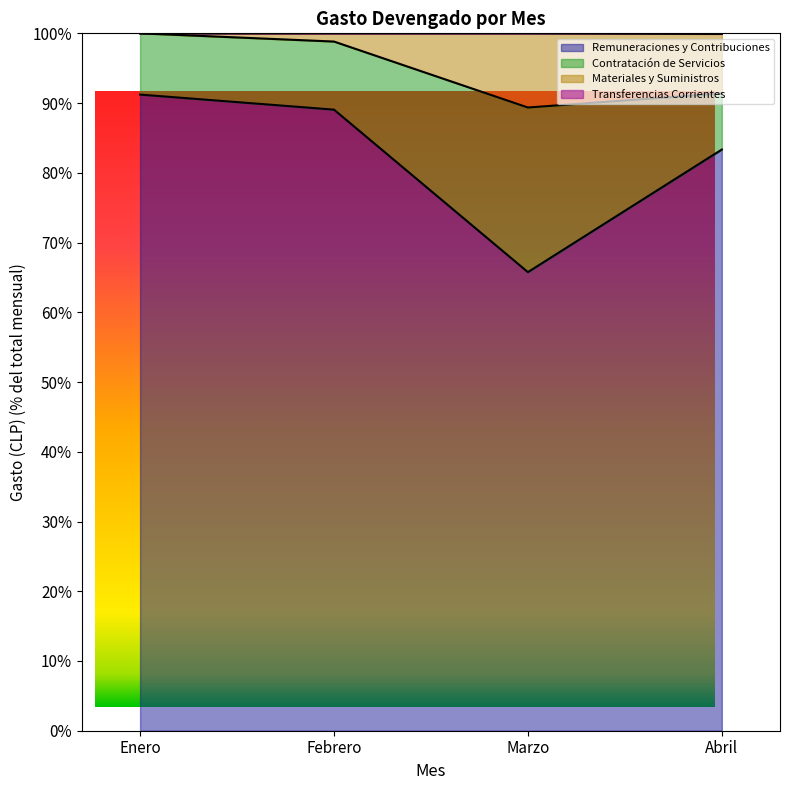

At which label is Transferencias Corrientes closest to 99?

Abril